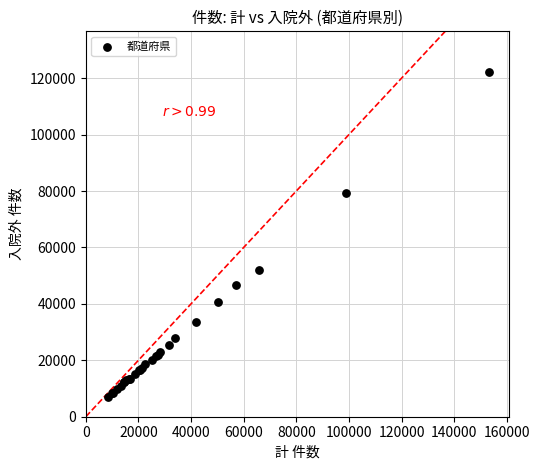

What Y value in the scatter plot is closest to 64646?

52166